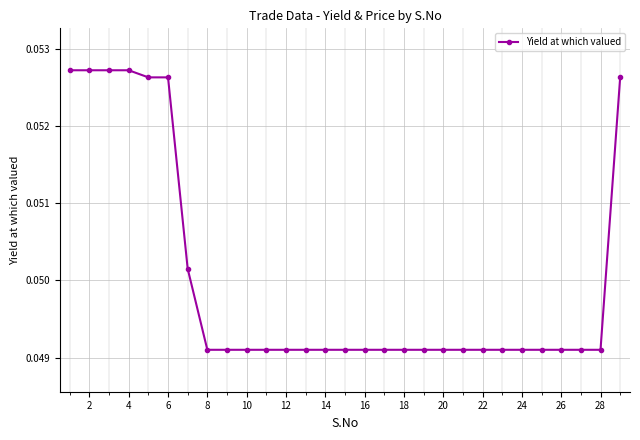

How many values are between 0 and 1?

29